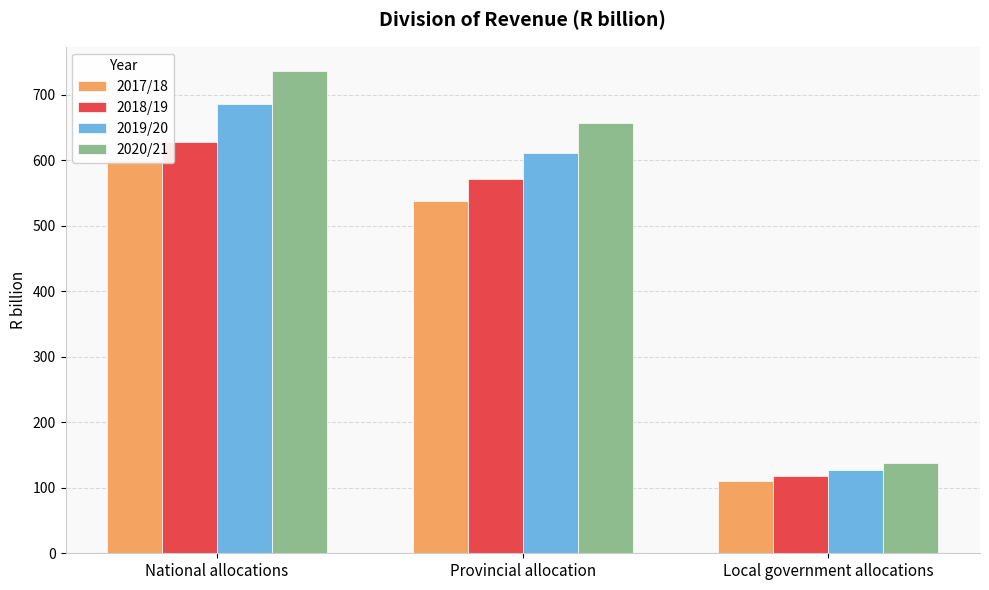

What is the value of the 2019/20 bar at the 3rd from the left?

126.9